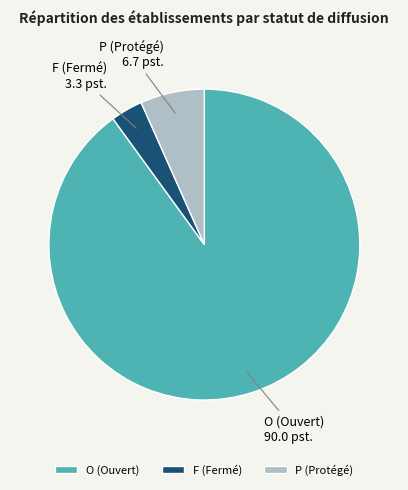

Do P (Protégé) and O (Ouvert) together represent more than half of the pie?

Yes